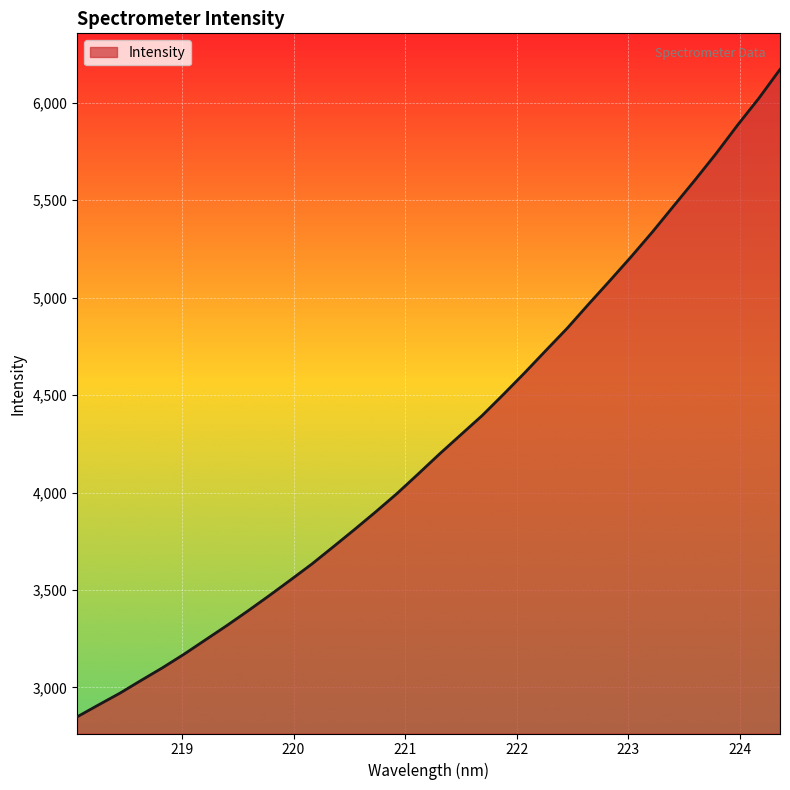

What is the minimum value shown in the chart?

2849.2